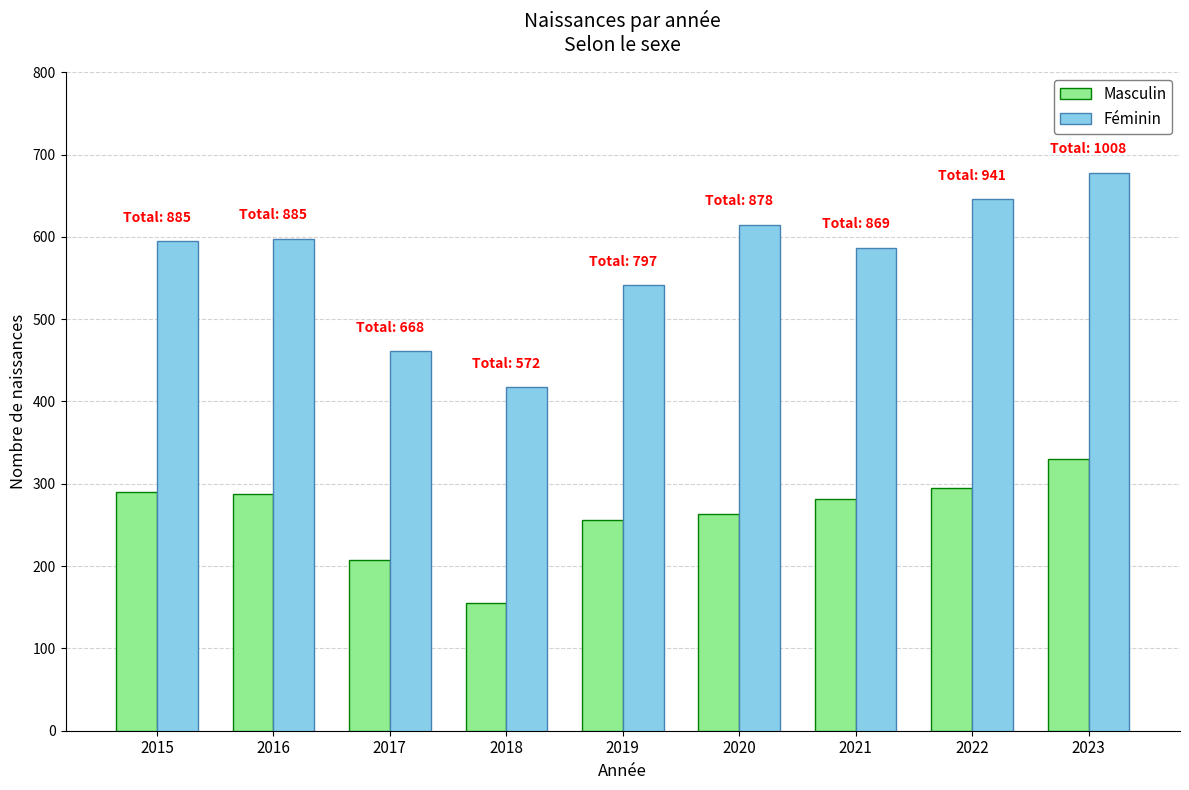

How many groups of bars are there?

9